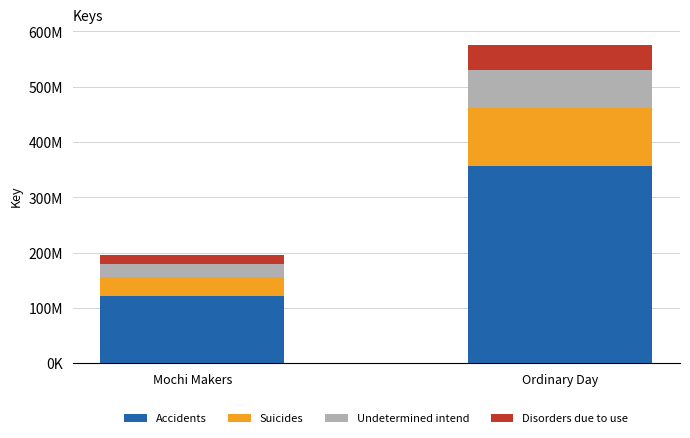

Which series has the widest spread of values?

Accidents